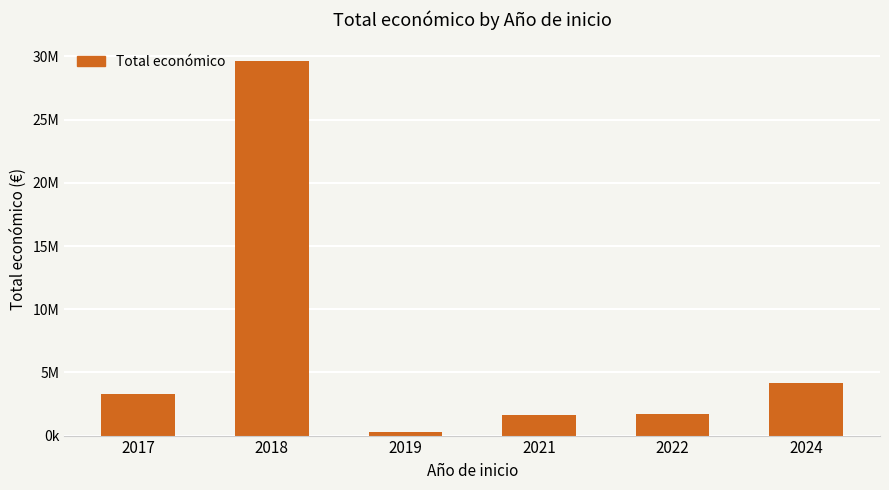

Does the chart contain any negative values?

No